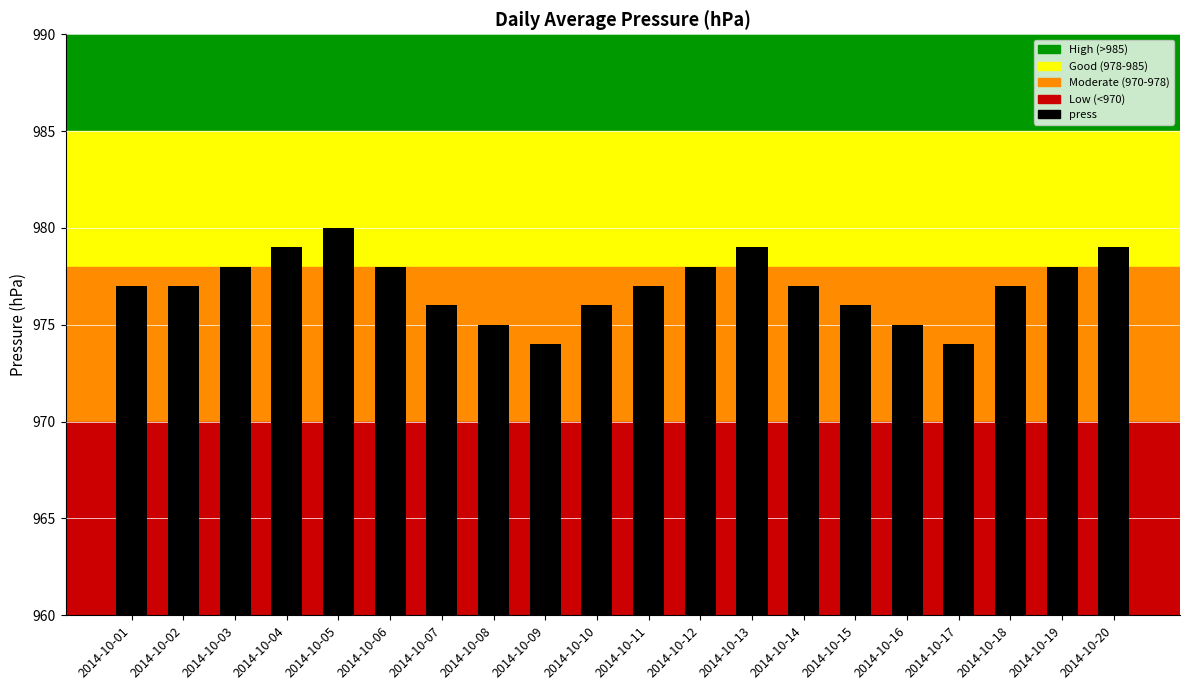

Reading left to right, extract all data points from this chart.

2014-10-01=977	2014-10-02=977	2014-10-03=978	2014-10-04=979	2014-10-05=980	2014-10-06=978	2014-10-07=976	2014-10-08=975	2014-10-09=974	2014-10-10=976	2014-10-11=977	2014-10-12=978	2014-10-13=979	2014-10-14=977	2014-10-15=976	2014-10-16=975	2014-10-17=974	2014-10-18=977	2014-10-19=978	2014-10-20=979